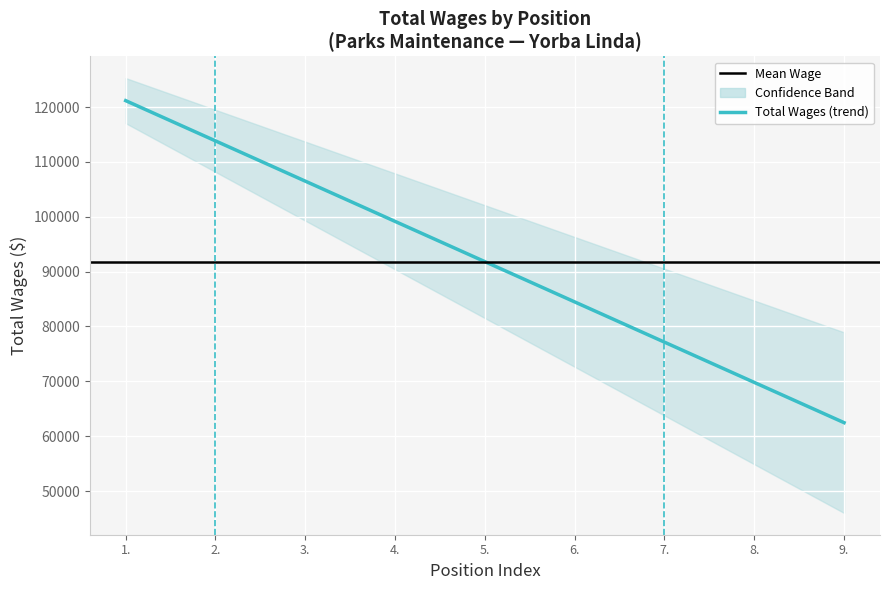

What is the sum of the values at 4. and 9.?

156595